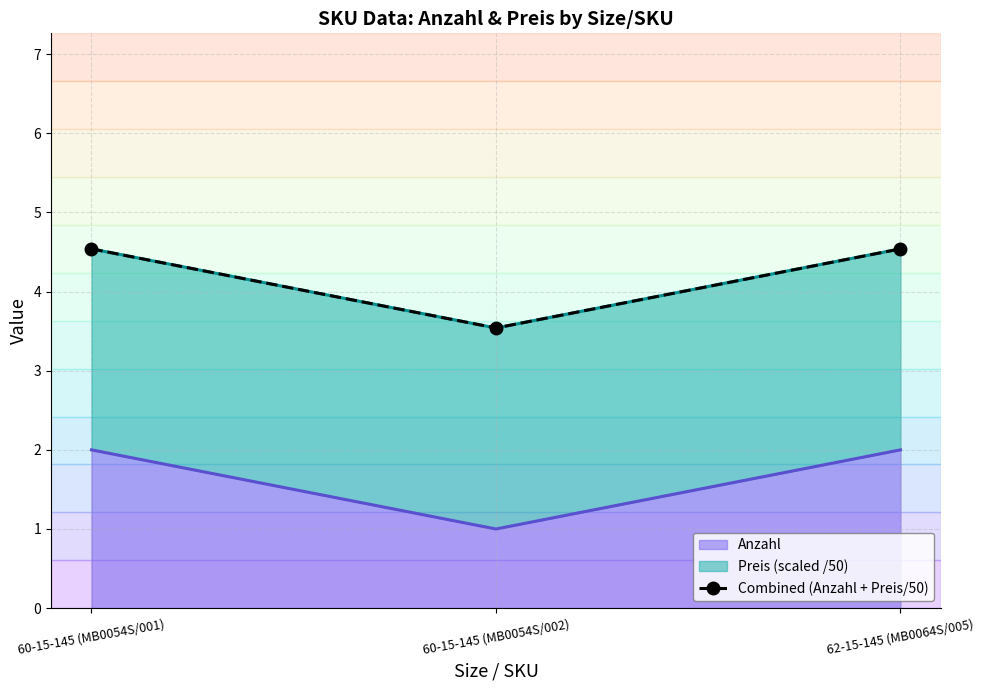

Between 60-15-145 (MB0054S/002) and 62-15-145 (MB0064S/005), which is larger?

62-15-145 (MB0064S/005)